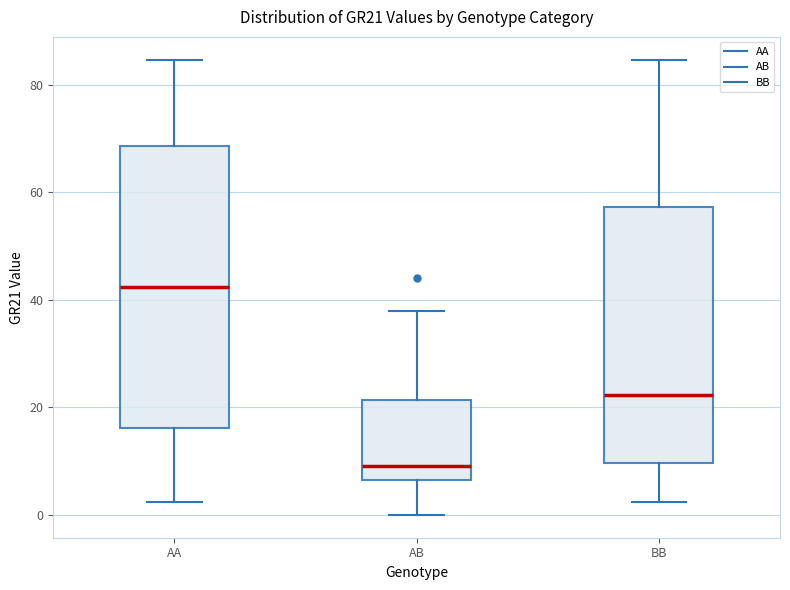

Reading left to right, read every box against the y-axis: the position of its median line, the range the box covers, and the ends of its whiskers. The values are not printed on the chart, so give them approximately, as read against the axis.

AA: median 42, box 16 to 68, whiskers 2 to 84
AB: median 10, box 6 to 22, whiskers 0 to 38
BB: median 22, box 10 to 58, whiskers 2 to 84